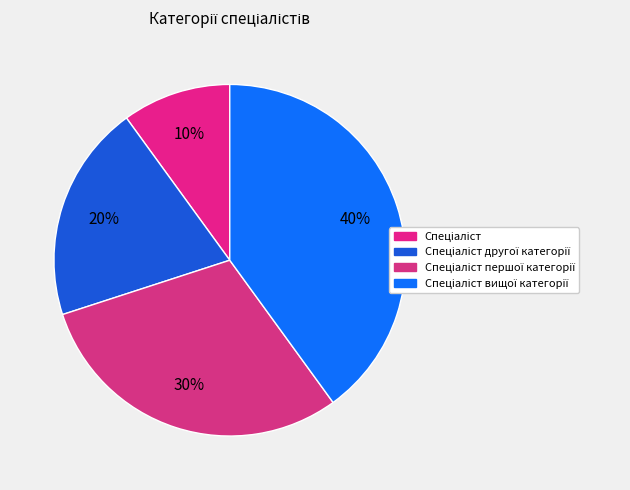

How many slices are in this pie chart?

4